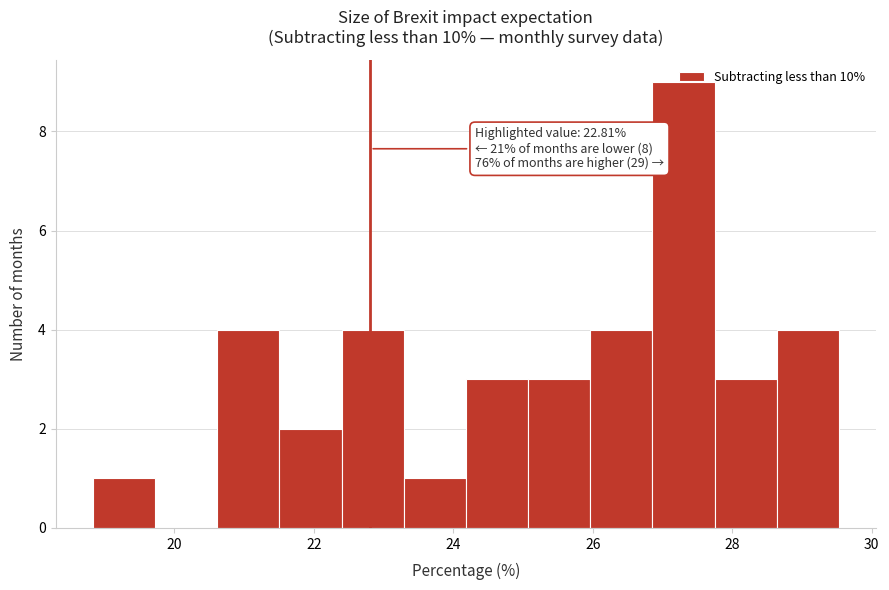

Which range on the x-axis has the tallest bar?

26.8 to 27.8